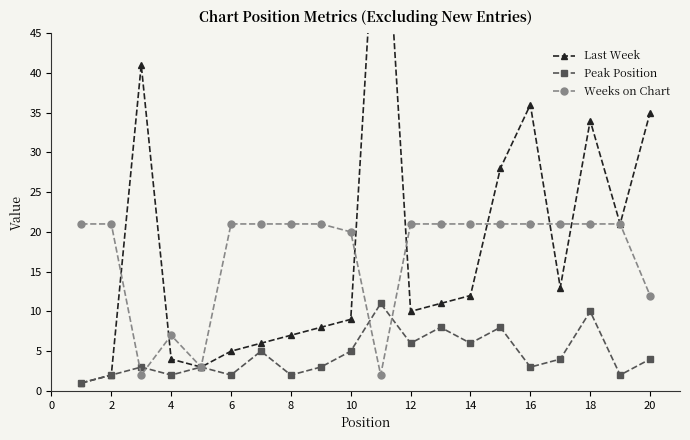

List the series in order of their peak value, lowest first.

Peak Position, Weeks on Chart, Last Week